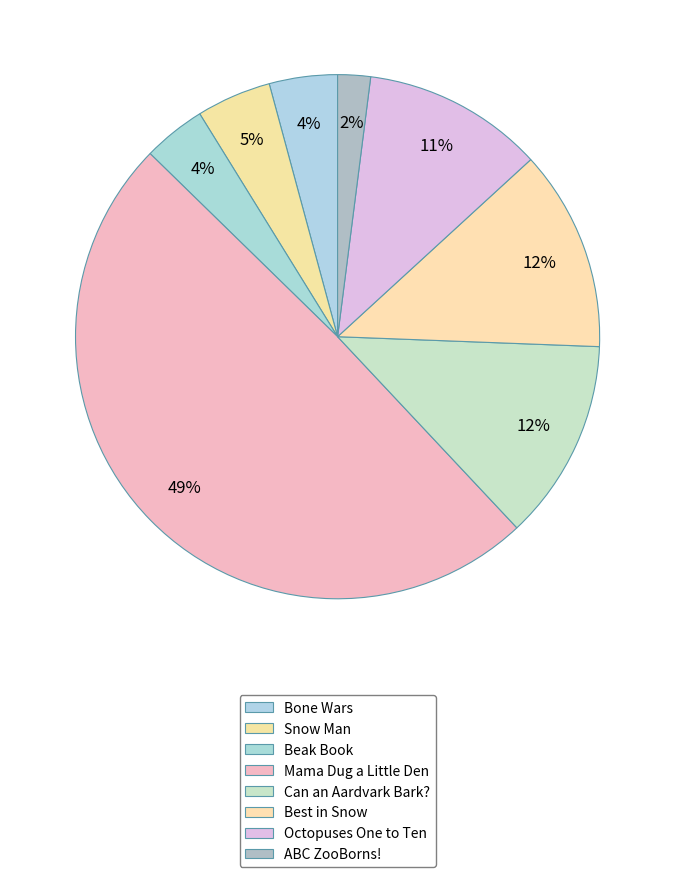

Do ABC ZooBorns! and Can an Aardvark Bark? together represent more than half of the pie?

No